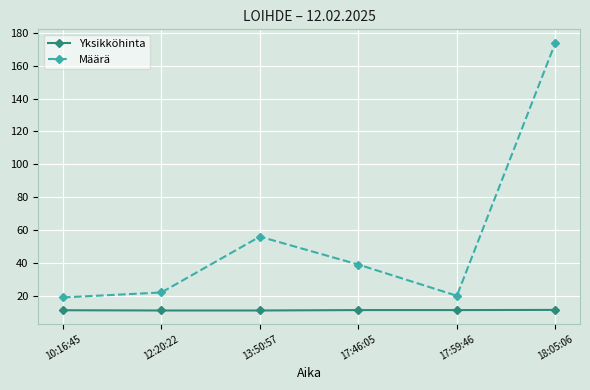

Rank the series by their average value, from highest to lowest.

Määrä, Yksikköhinta